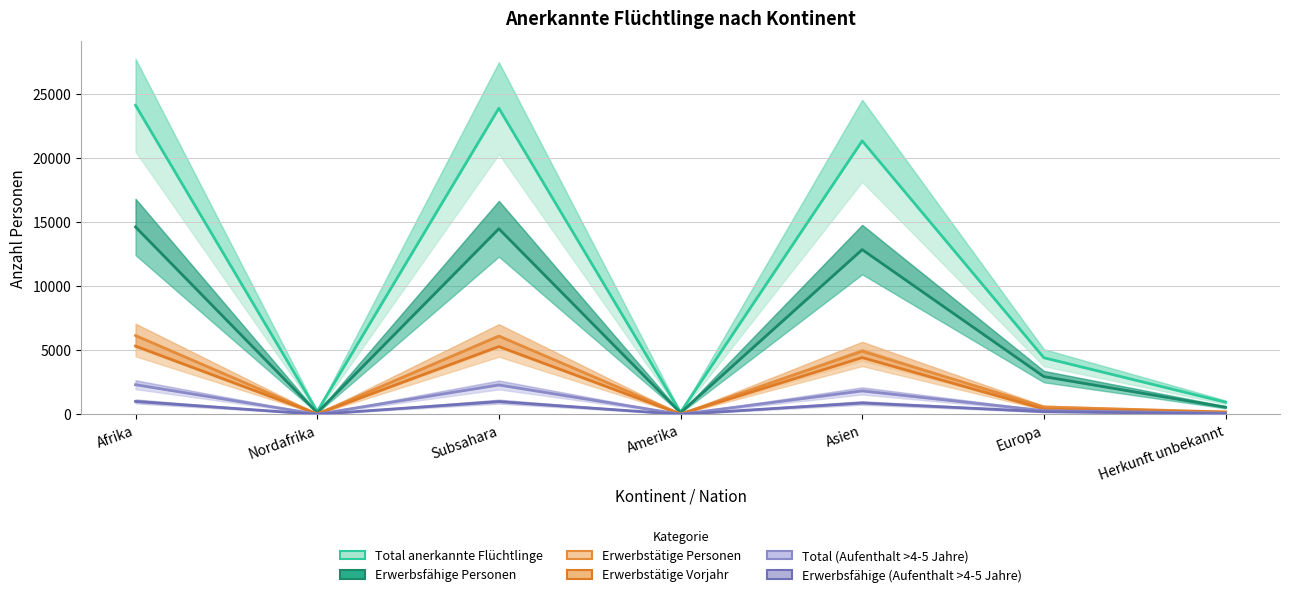

True or false: Total (Aufenthalt >4-5 Jahre) and Erwerbstätige Vorjahr cross at least once.

False